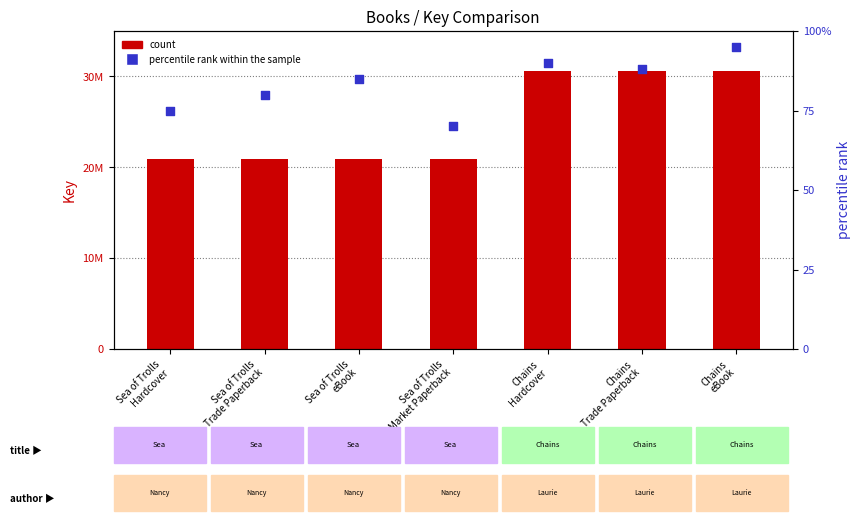

What is the total value across all series at Chains
Hardcover?

30585746